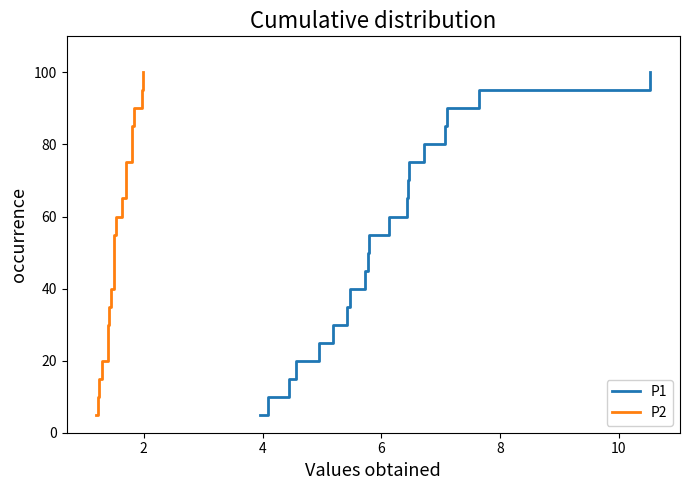

What are all the series names shown in the legend?

P1, P2